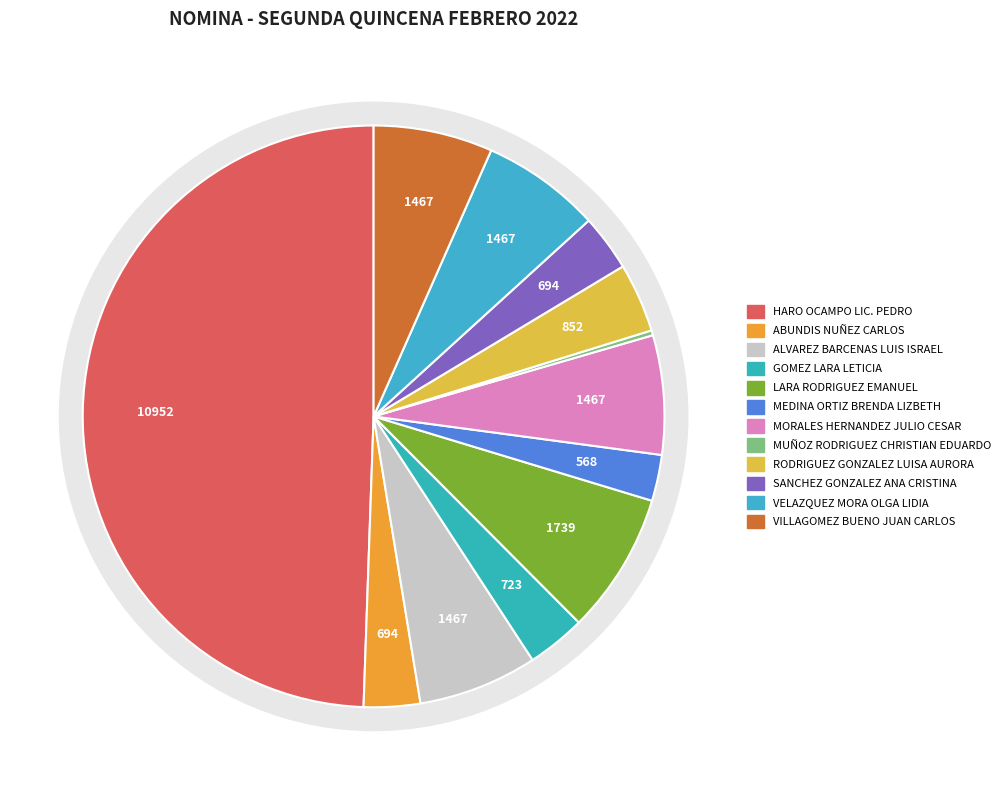

What is the smallest slice in the pie chart?

MUÑOZ RODRIGUEZ CHRISTIAN EDUARDO